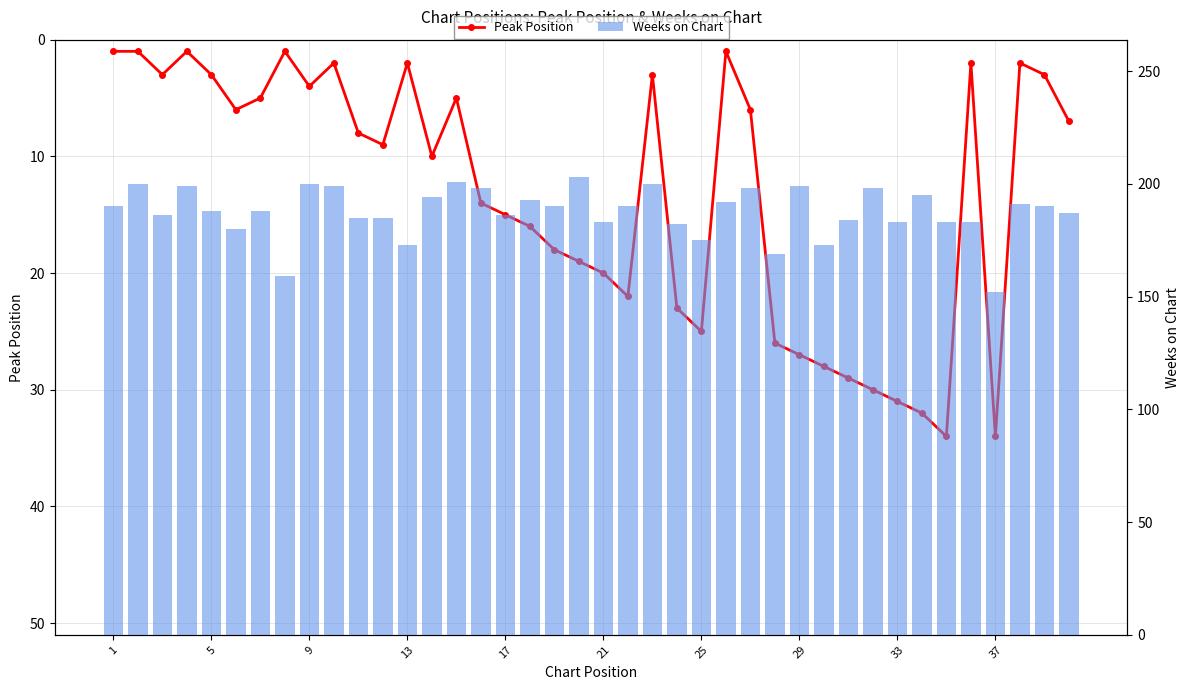

Which series has the largest range (max minus min)?

Weeks on Chart